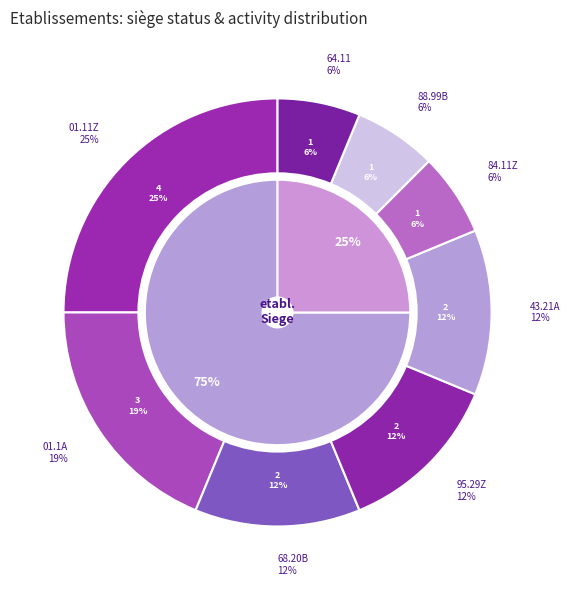

Rank the categories by value from highest to lowest.

true, false